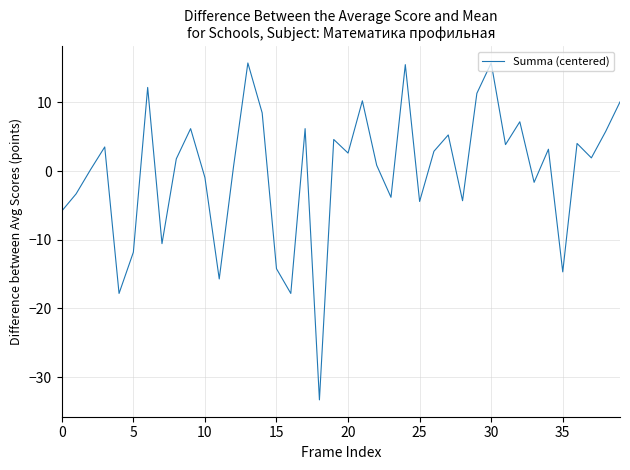

What is the minimum value shown in the chart?

-33.3